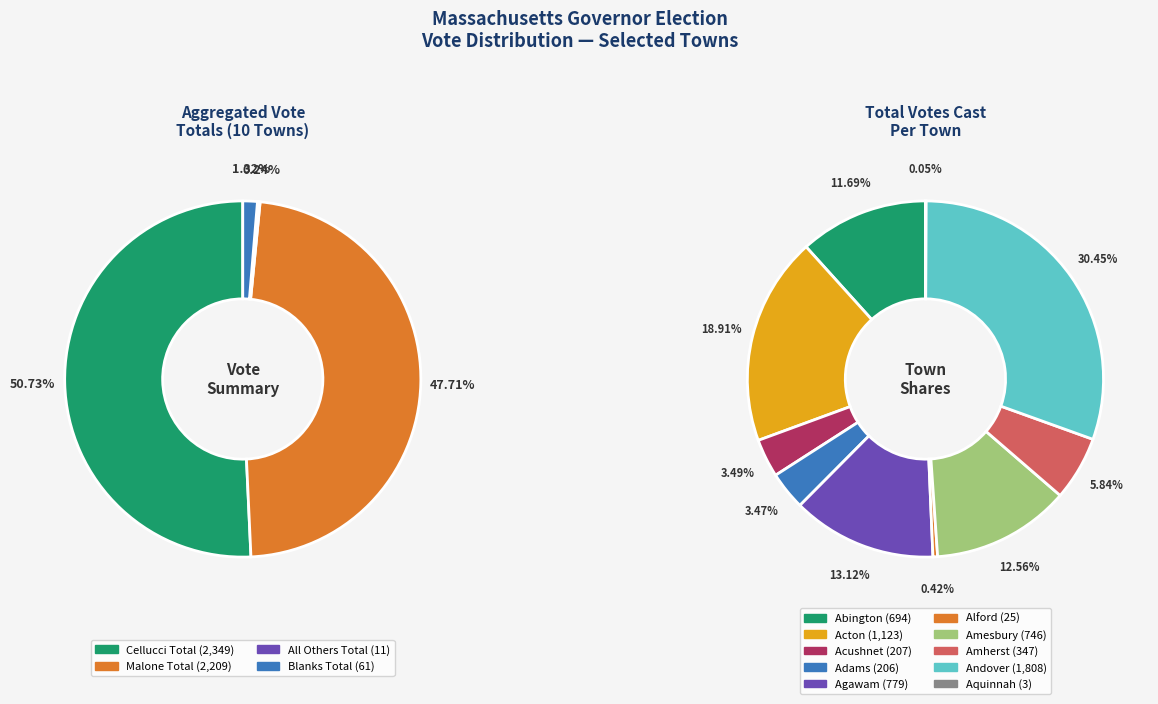

True or false: Adams accounts for 1% of the total.

False